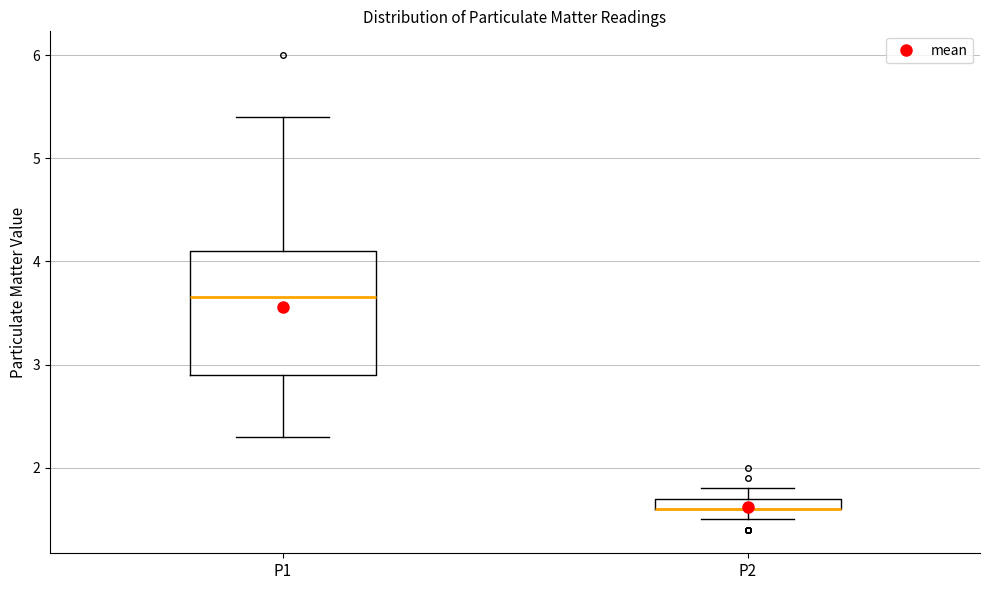

Which box is the tallest, from its lower edge to its upper edge?

P1